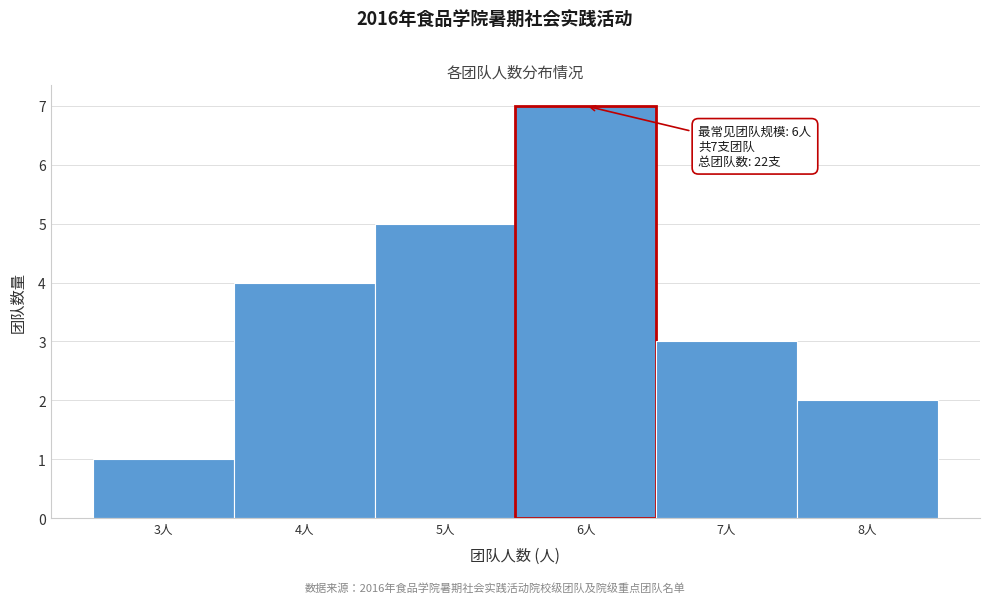

Over which range of the x-axis is the bar tallest?

5.5 to 6.5